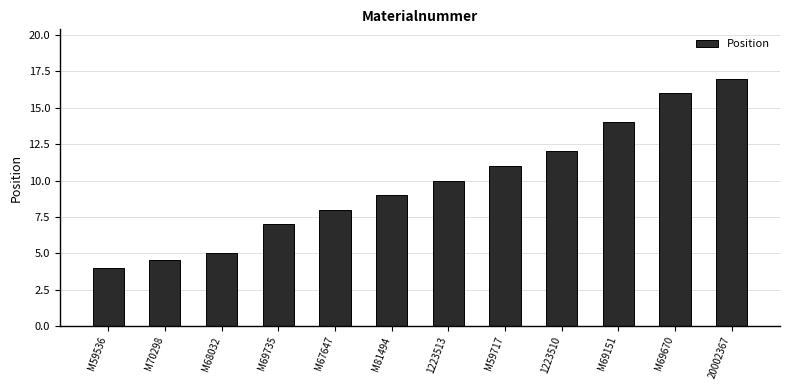

Is it true that the value at 1223510 is 12.0?

True